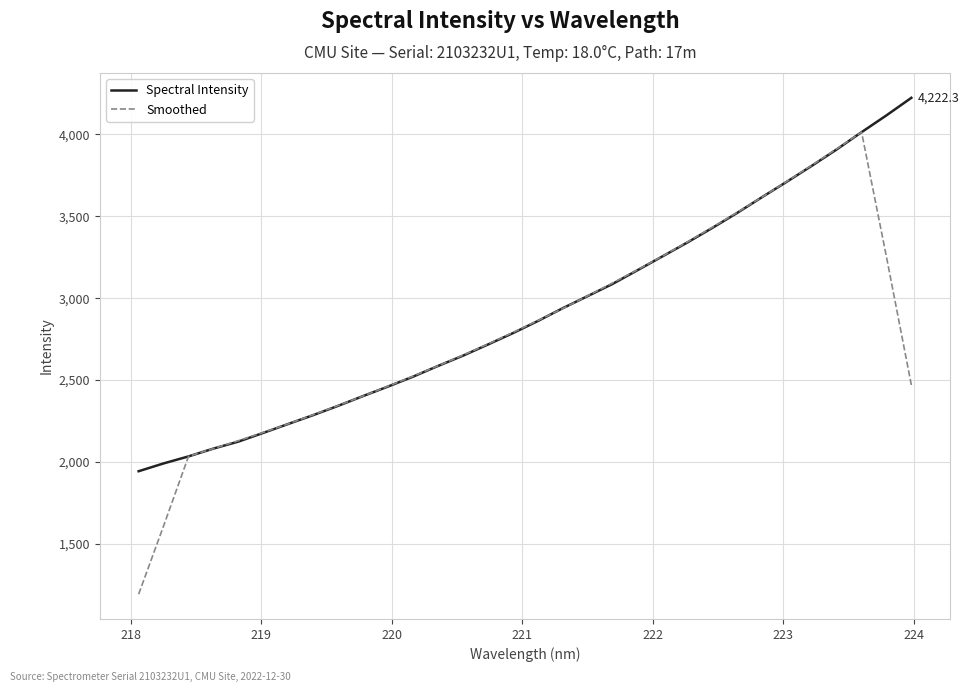

What is the smallest value displayed?

1194.2